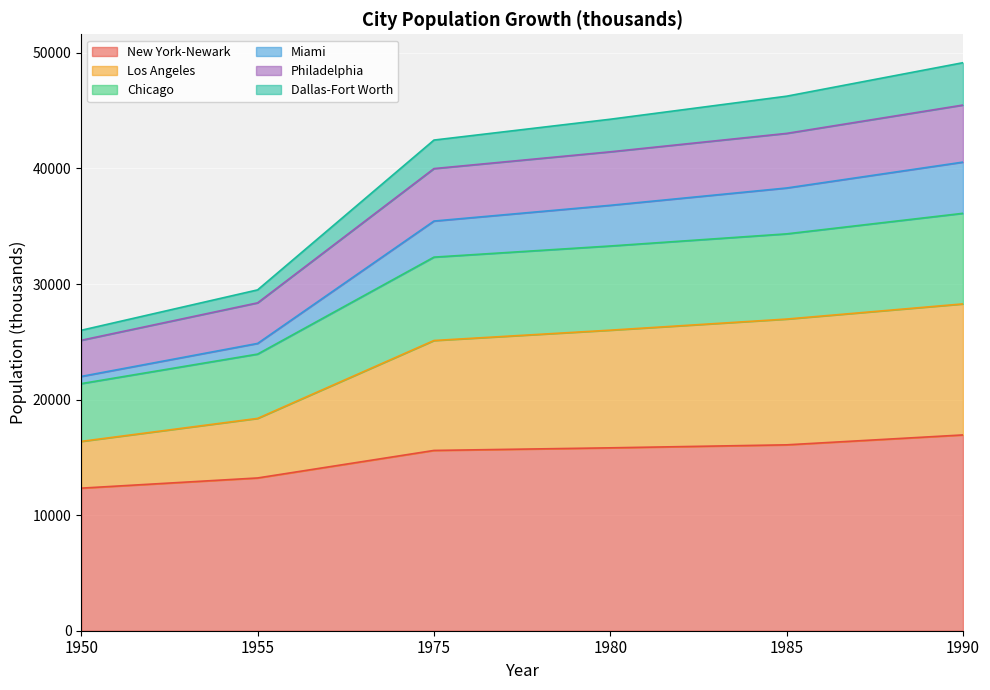

Is it true that New York-Newark equals 15827 at 1980?

True